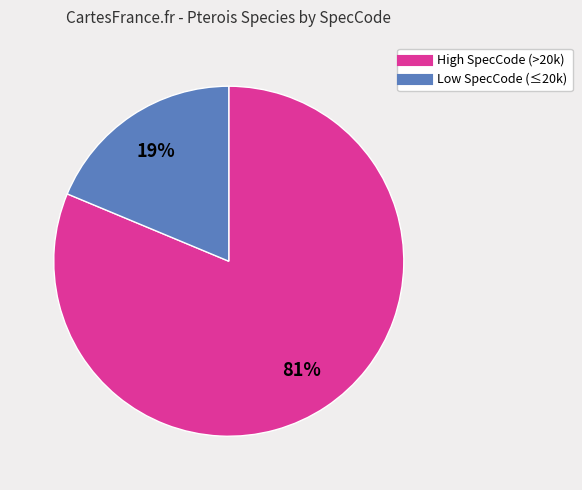

Is there any slice that represents more than half of the pie?

Yes